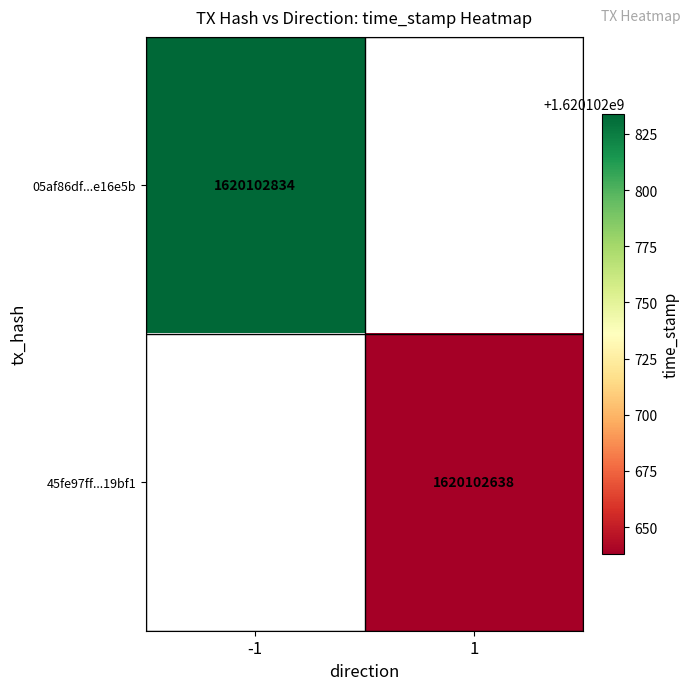

At which label does 45fe97ff83fbe241bce5d6065022aae44d19bf1 reach its peak?

1